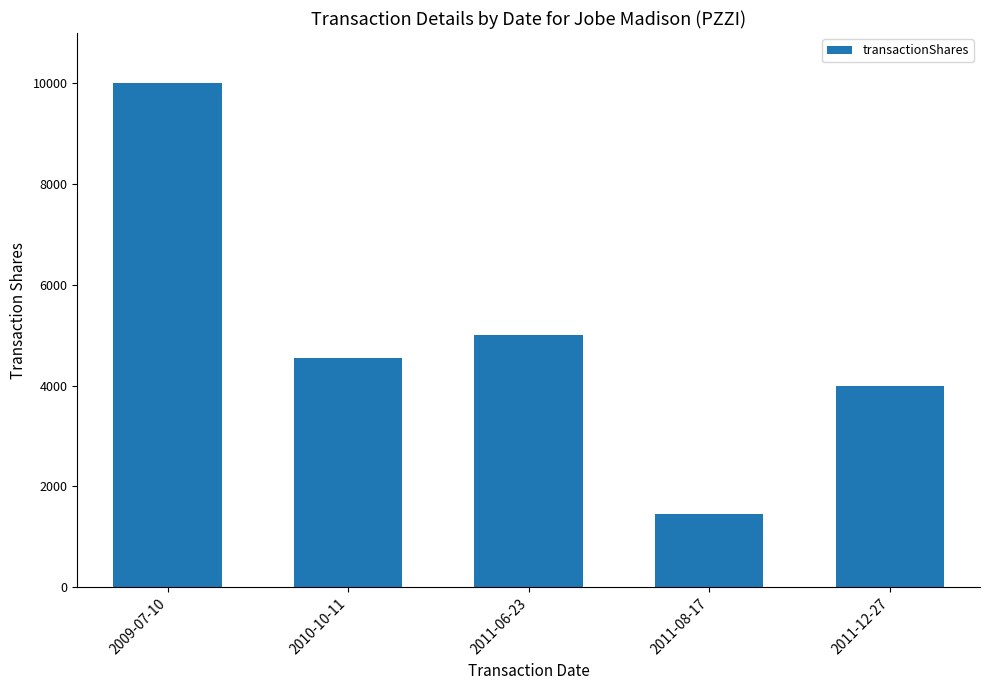

Which label corresponds to the largest value in the chart?

2009-07-10